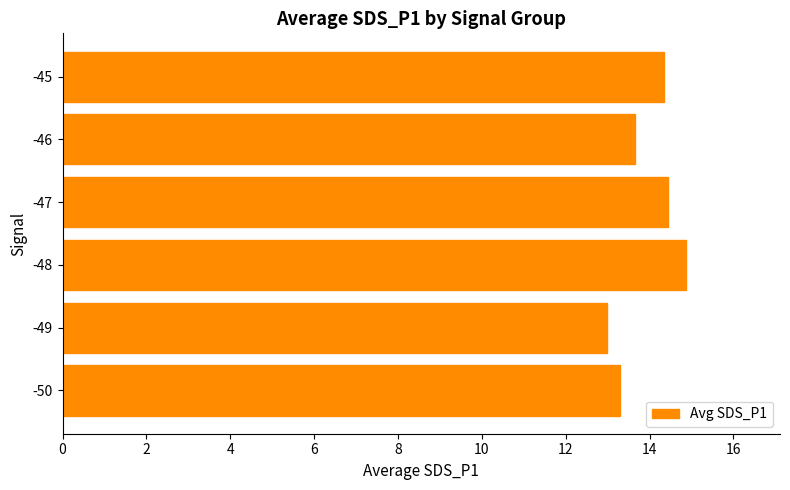

What is the difference between the maximum and minimum values?

1.9